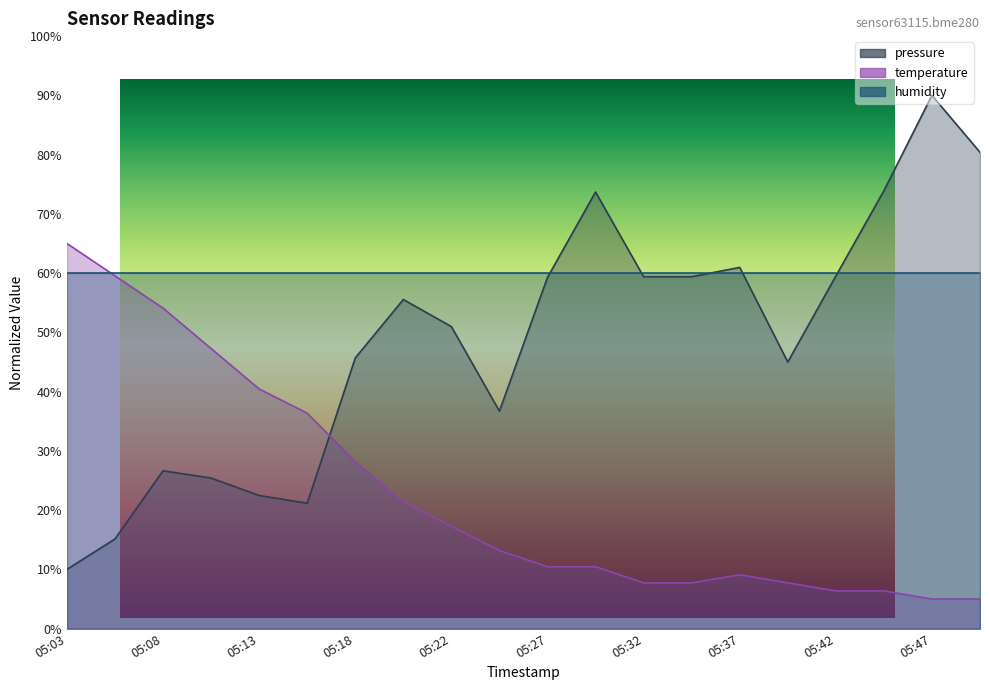

Which series ends up on top after the final intersection of pressure and temperature?

pressure